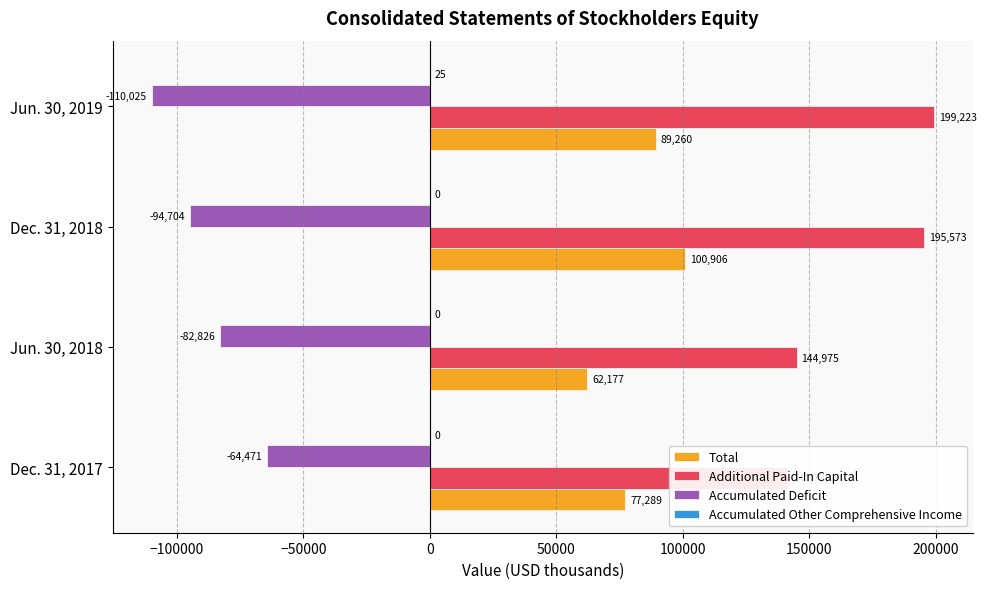

Rank the series at Jun. 30, 2018 from highest to lowest value.

Additional Paid-In Capital, Total, Accumulated Other Comprehensive Income, Accumulated Deficit